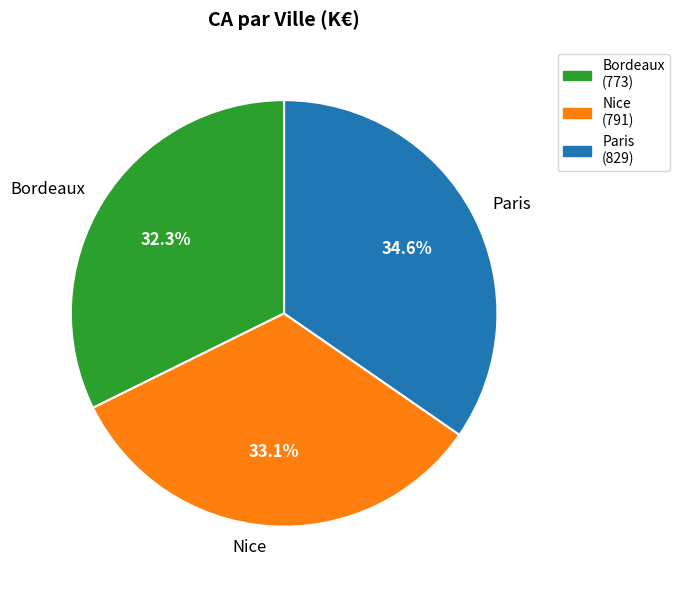

Is there a majority slice in this chart?

No